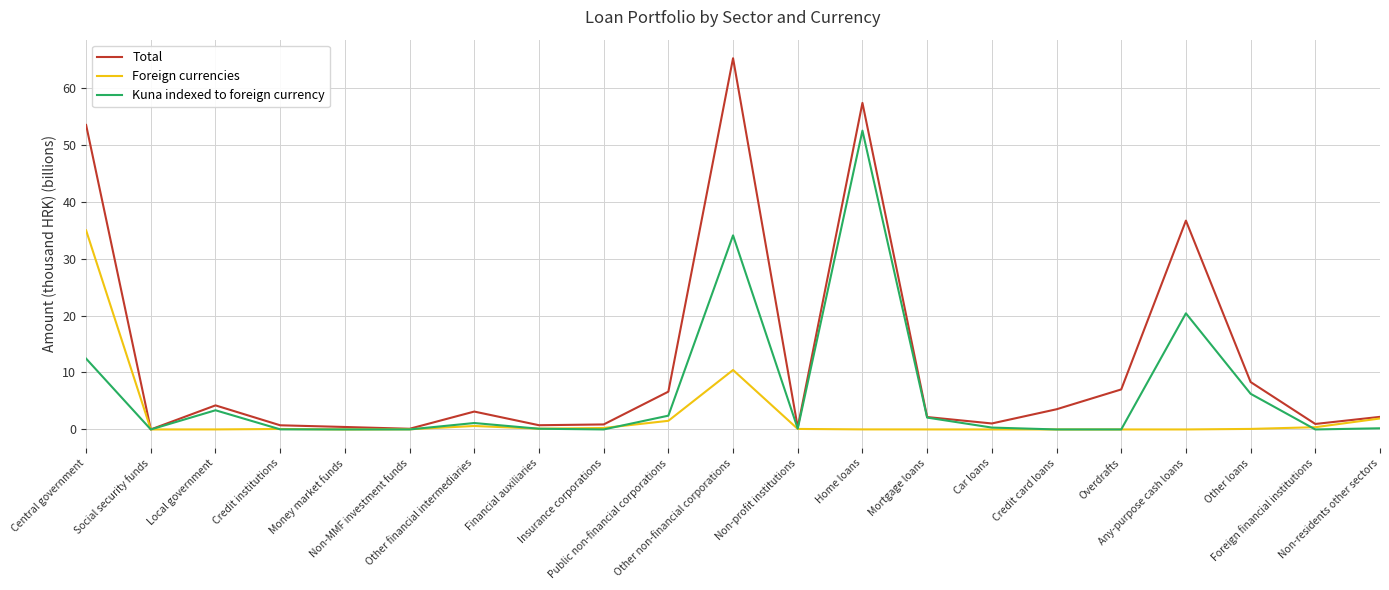

What is the highest value of the Foreign currencies series?

35.0